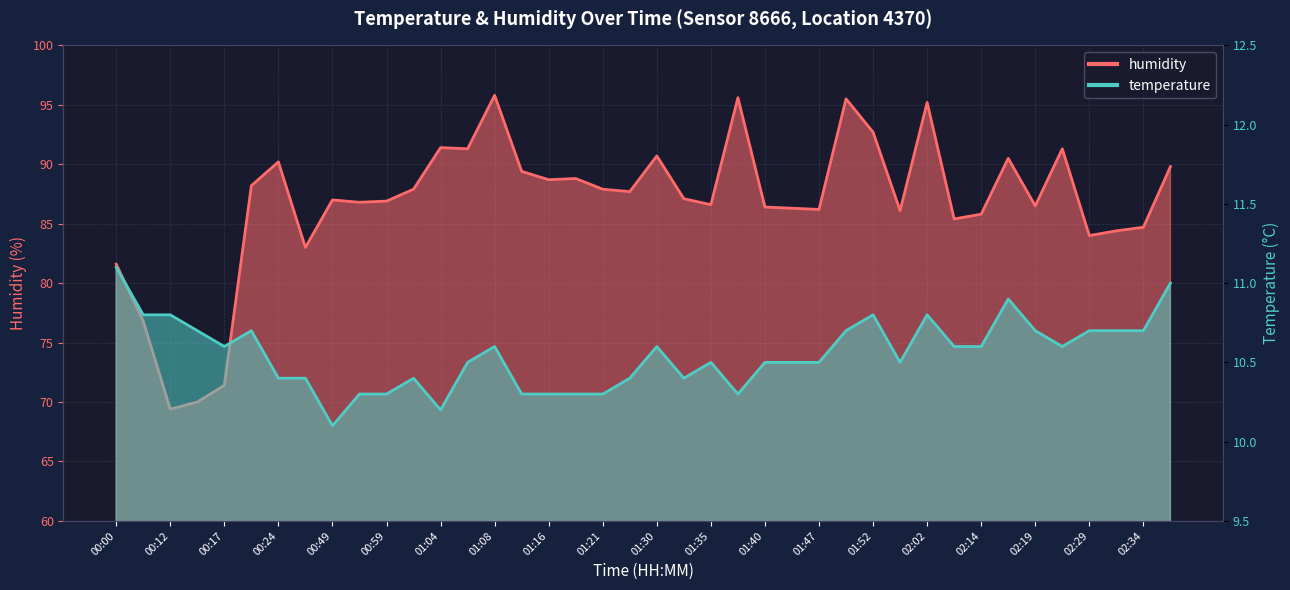

What is the difference between the humidity values at 01:50 and 00:27?

12.5